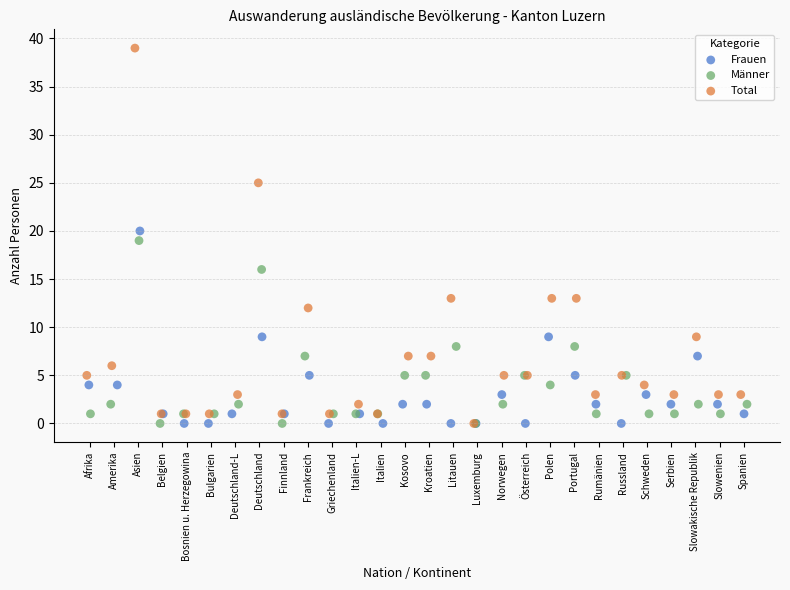

What are all the series names shown in the legend?

Frauen, Männer, Total